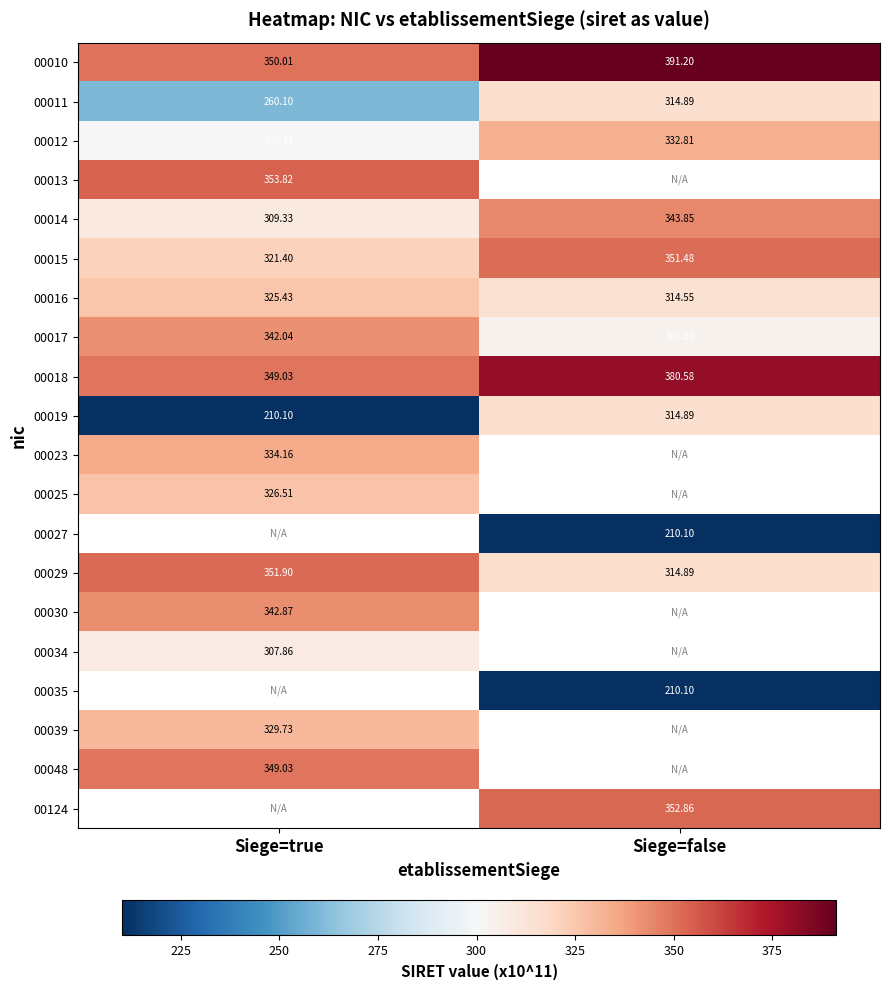

Where is 00010 nearest to the value 370?

Siege=true